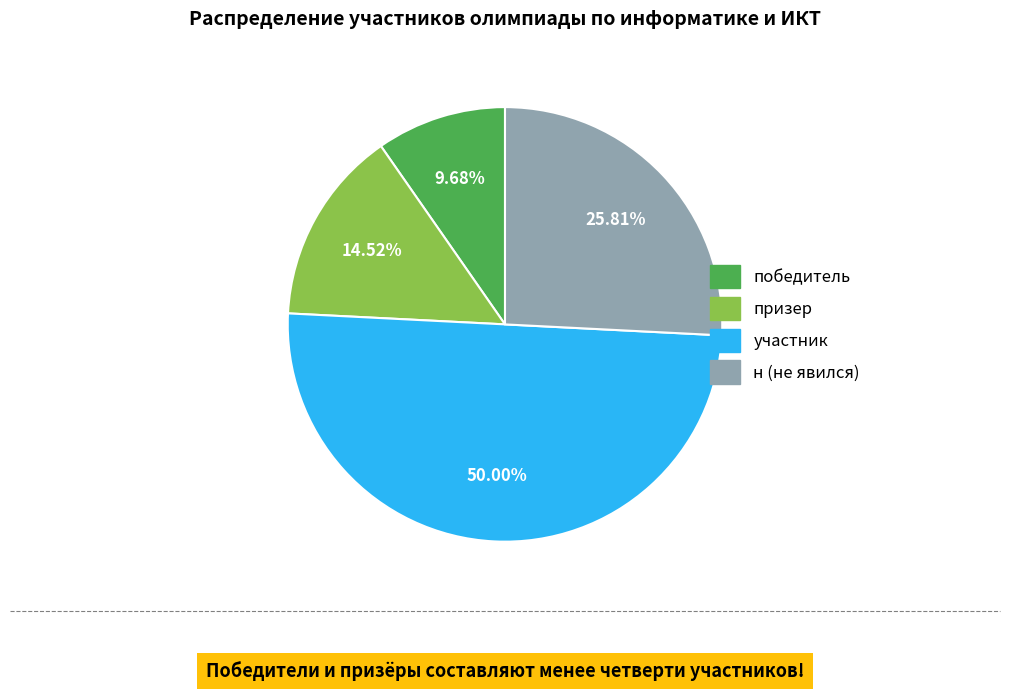

Is н the majority of the pie?

No